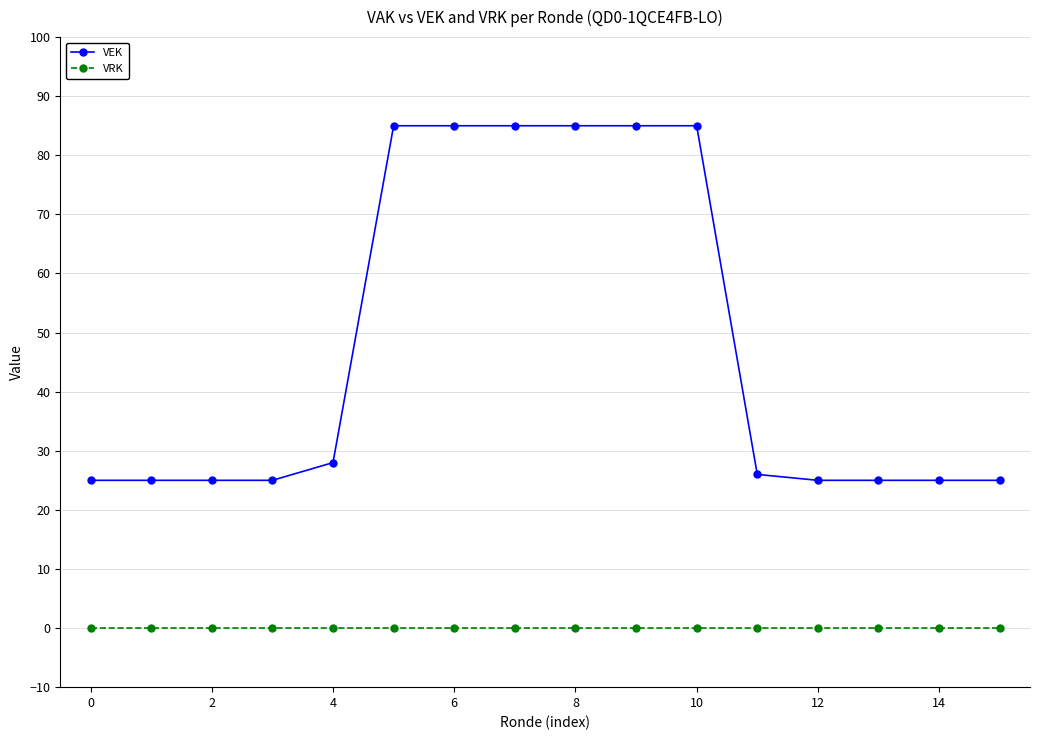

Which series has the largest total across all categories?

VEK